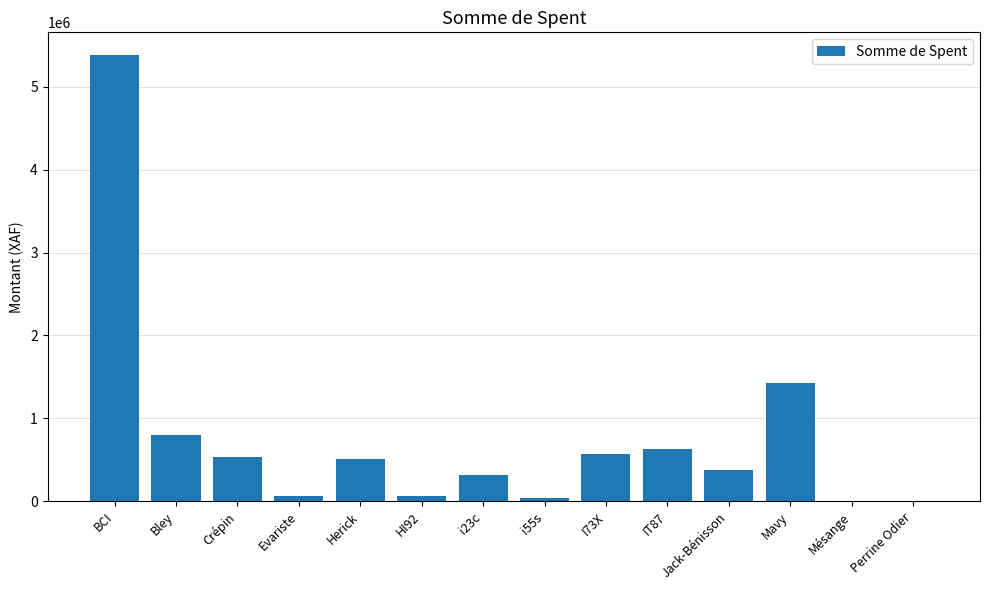

Read the value at Herick.

505200